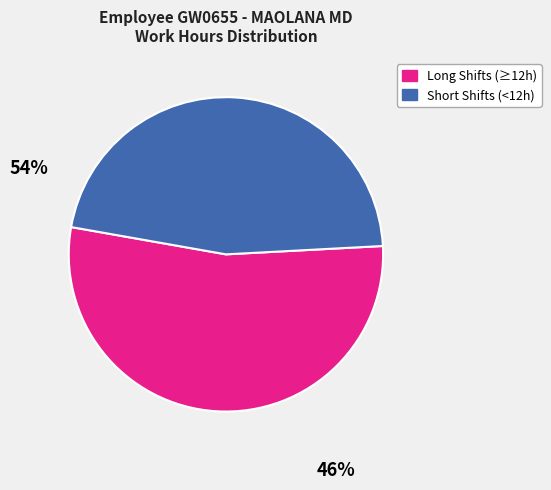

True or false: Short Shifts (<12h) accounts for 46% of the total.

True